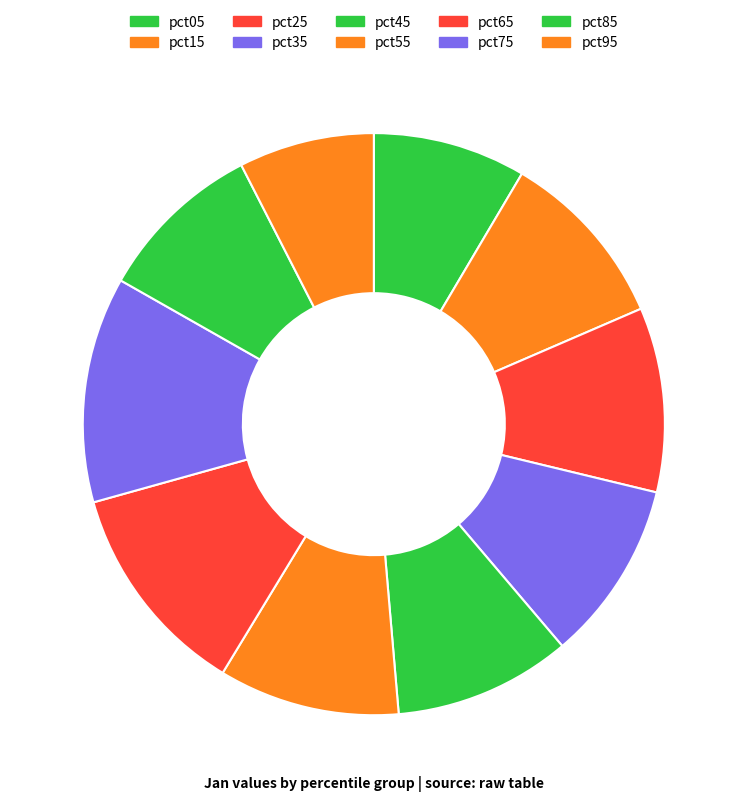

Do pct55 and pct85 together represent more than half of the pie?

No